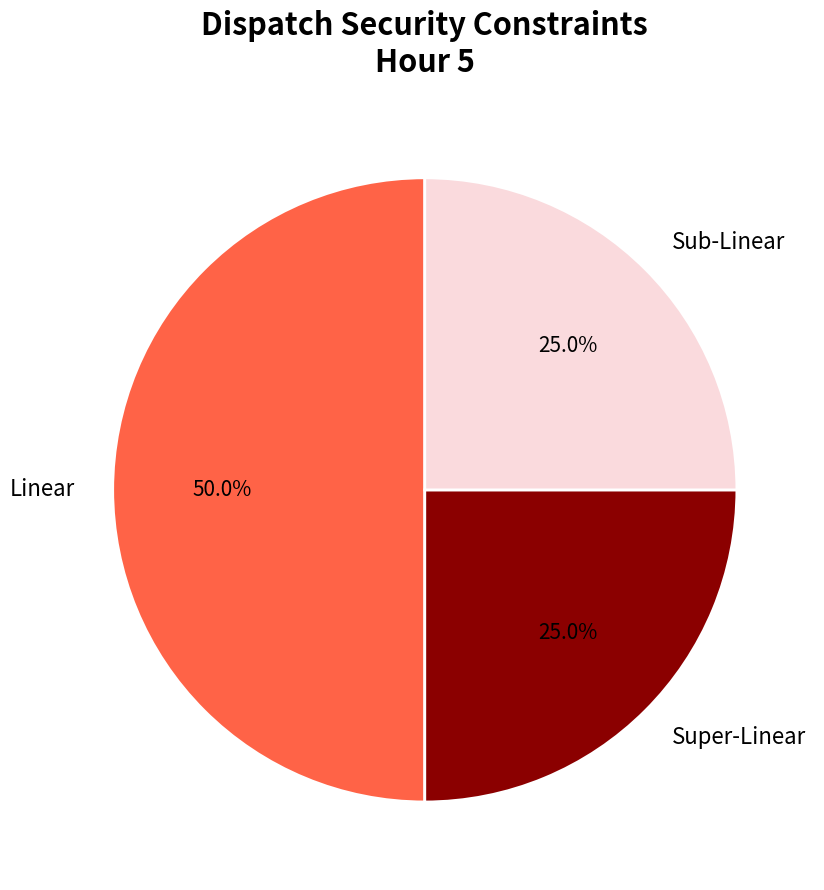

How much of the chart is everything except Super-Linear?

75.0%